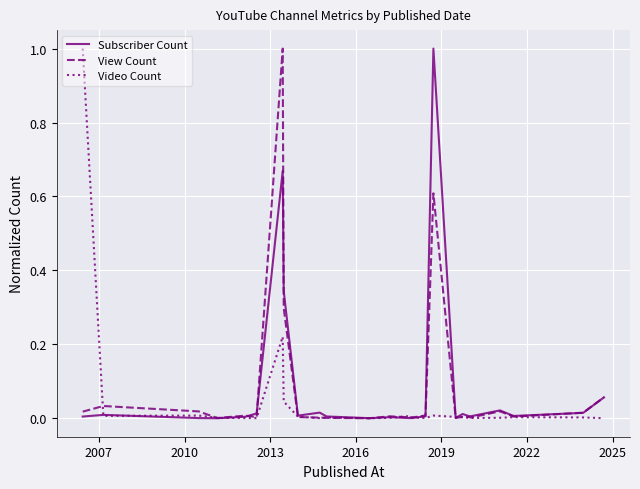

What is the maximum value shown in the chart?

1.0